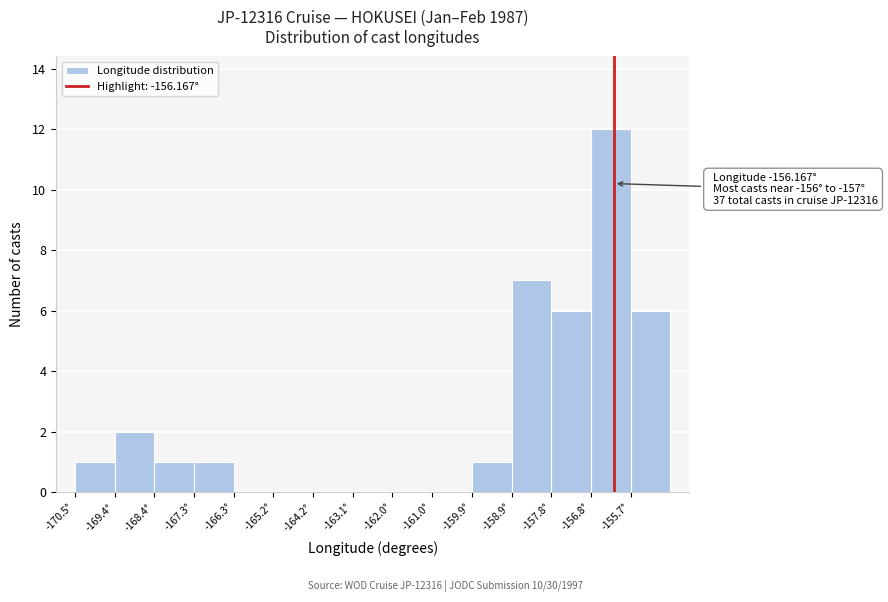

Which range on the x-axis has the tallest bar?

-156.8 to -155.8